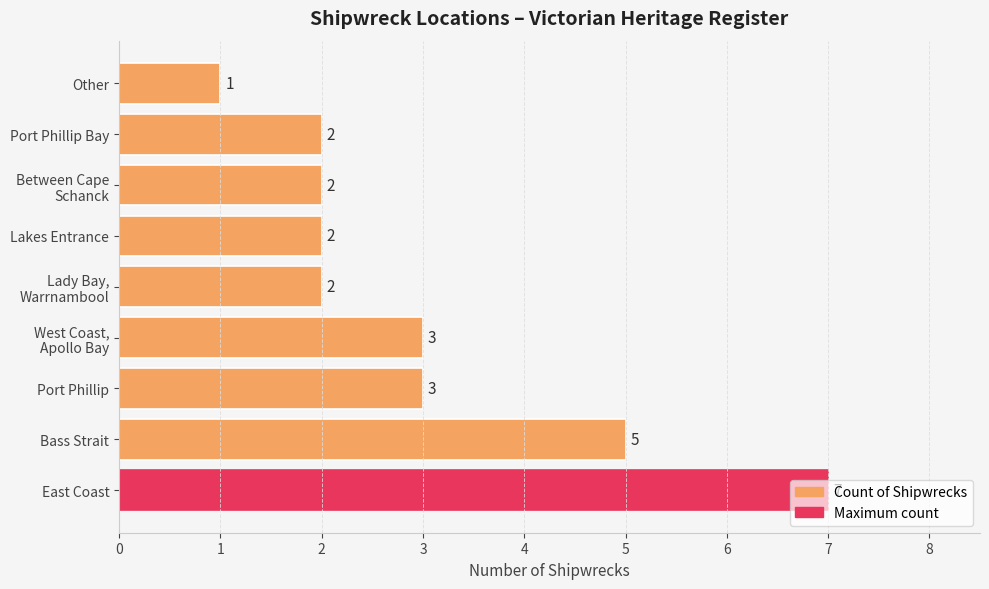

Is it true that the value at Lakes Entrance is 2?

True